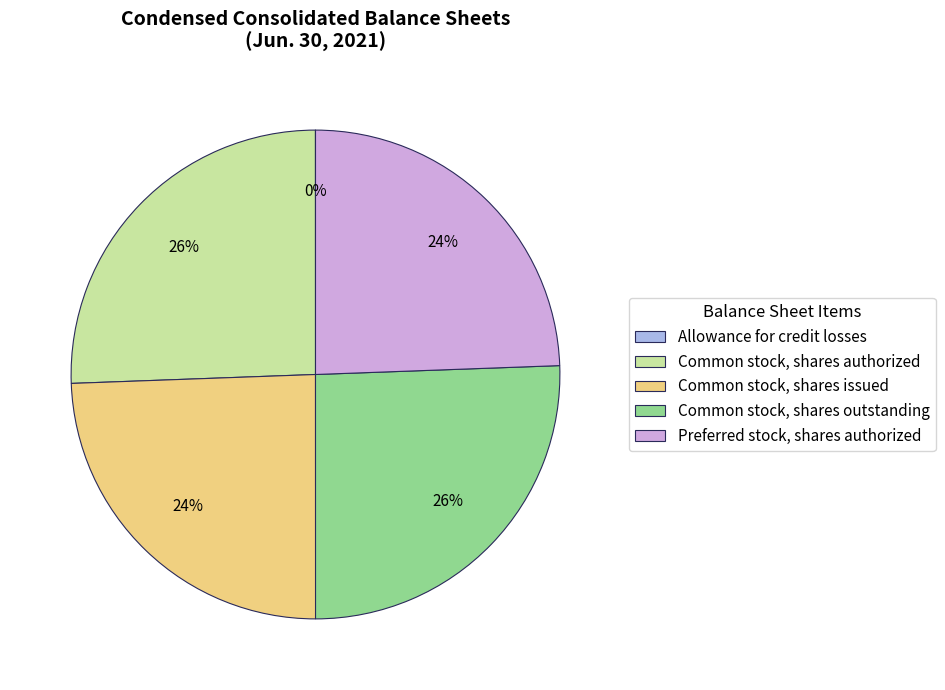

Is Preferred stock, shares authorized the majority of the pie?

No